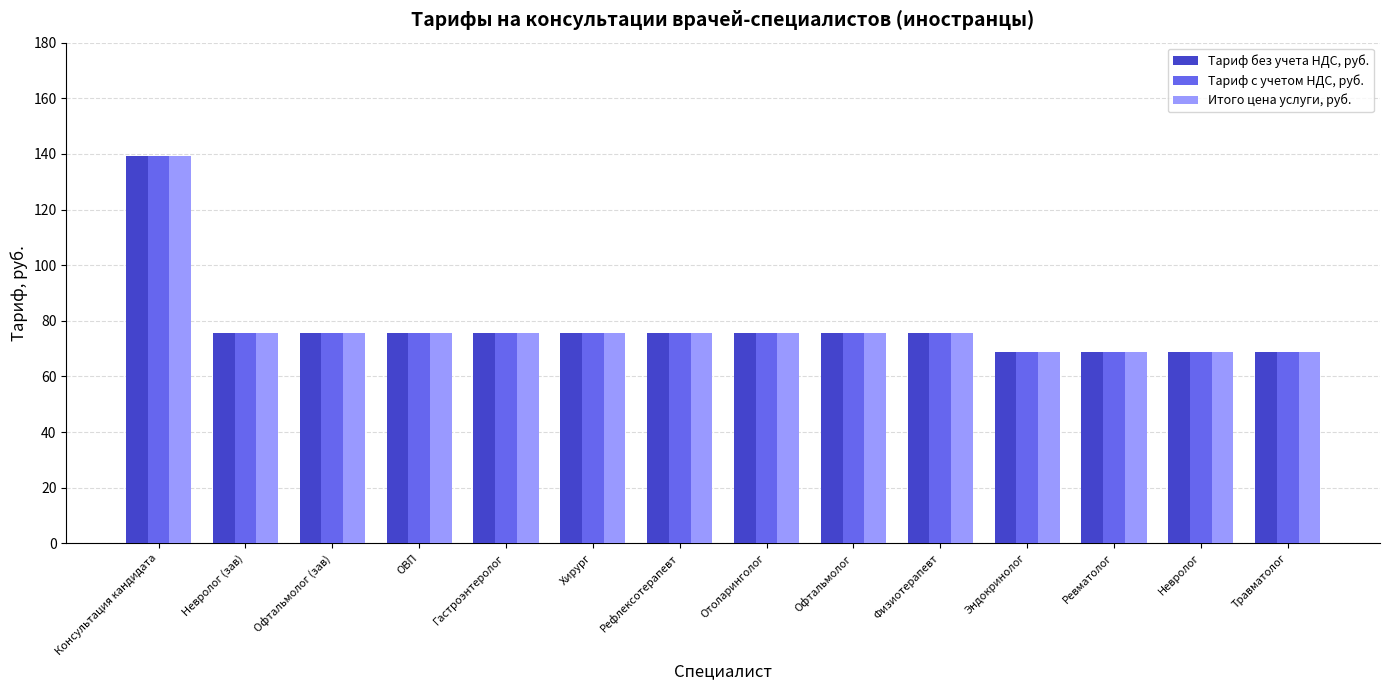

The Тариф с учетом НДС, руб. series shows 32.3 at Ревматолог. True or false?

False